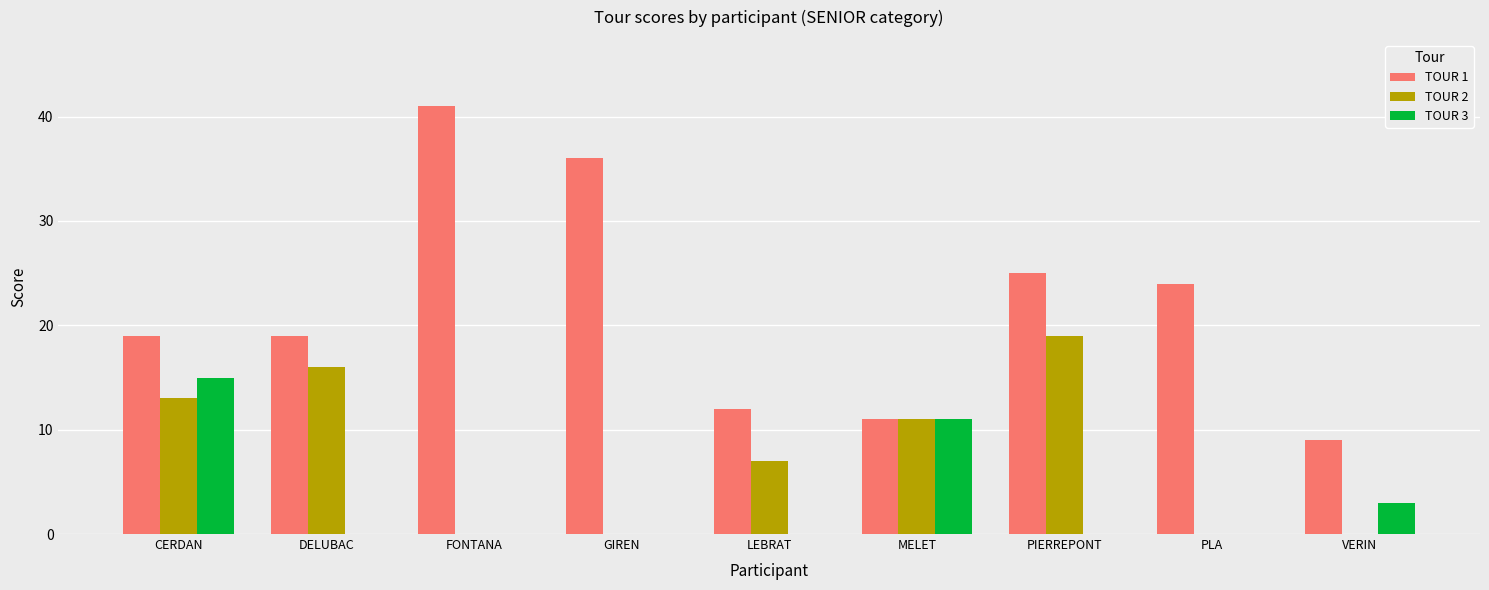

Between DELUBAC and PLA, which series saw the biggest shift?

TOUR 2